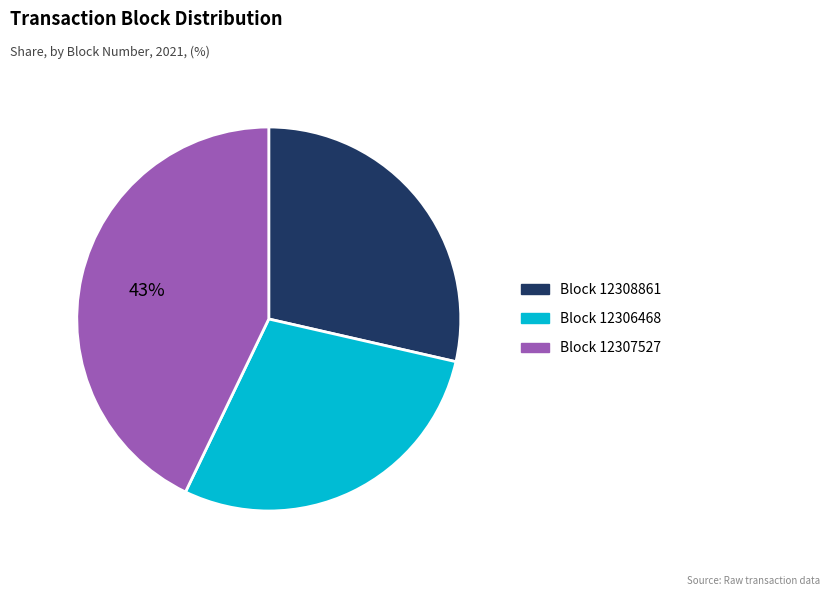

How many segments does this pie chart have?

3